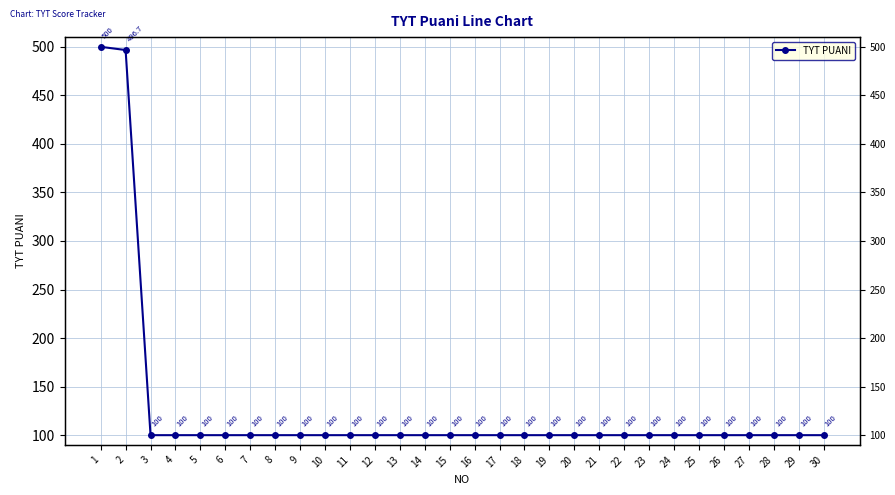

List the labels in order of value, largest first.

1, 2, 3, 4, 5, 6, 7, 8, 9, 10, 11, 12, 13, 14, 15, 16, 17, 18, 19, 20, 21, 22, 23, 24, 25, 26, 27, 28, 29, 30